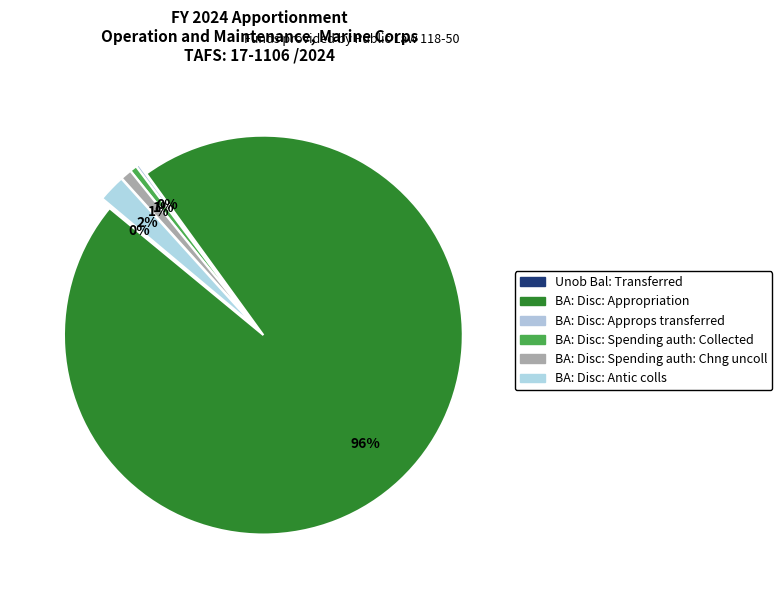

What percentage is NOT represented by BA: Disc: Spending auth: Chng uncoll?

99.1%